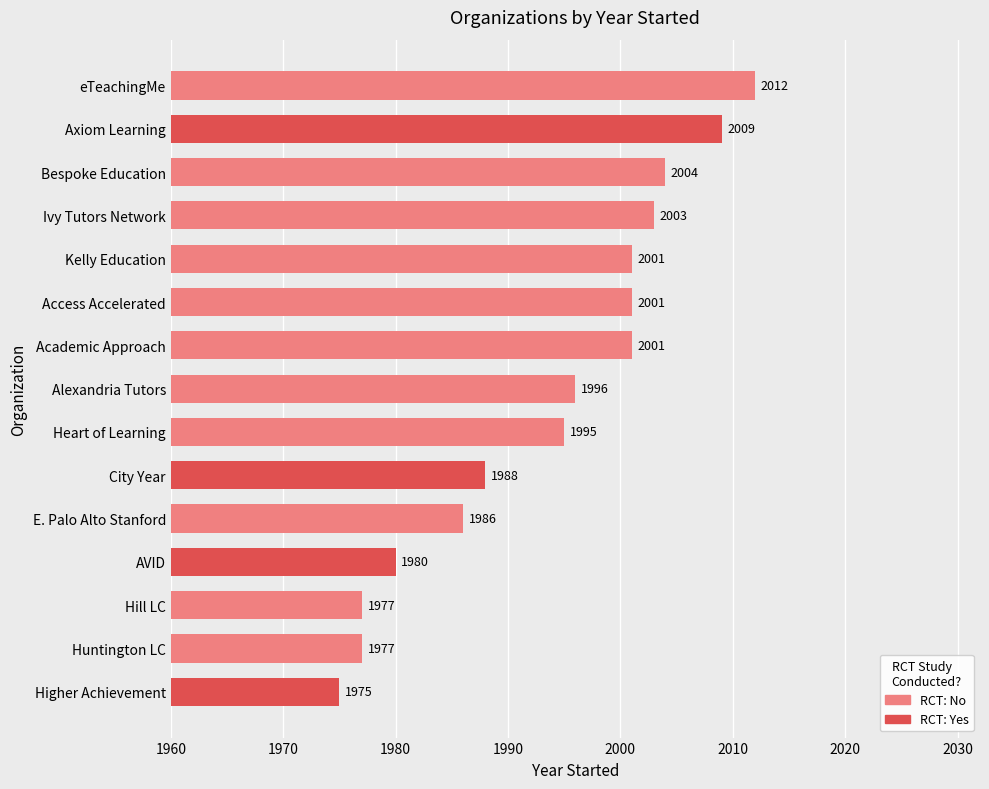

What is the difference between the second highest and second lowest values?

32